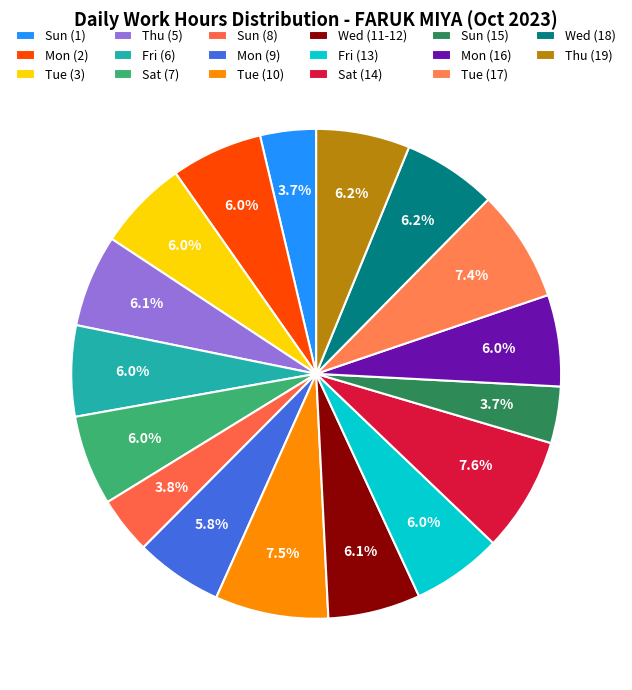

What is the ratio of the value at Wed (18) to the value at Wed (11-12)?

1.0